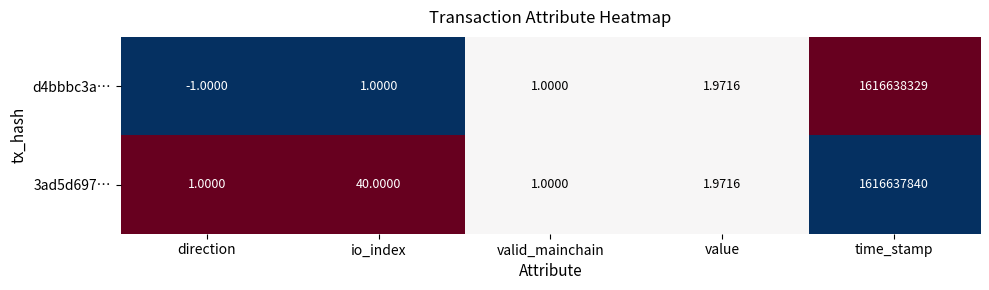

At which category is the sum across all series the highest?

time_stamp